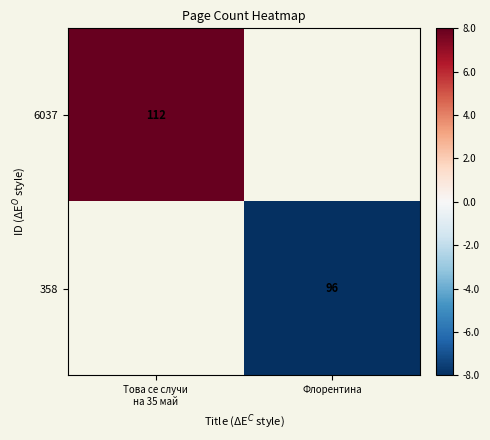

Is it true that 358 equals 96 at Флорентина?

True